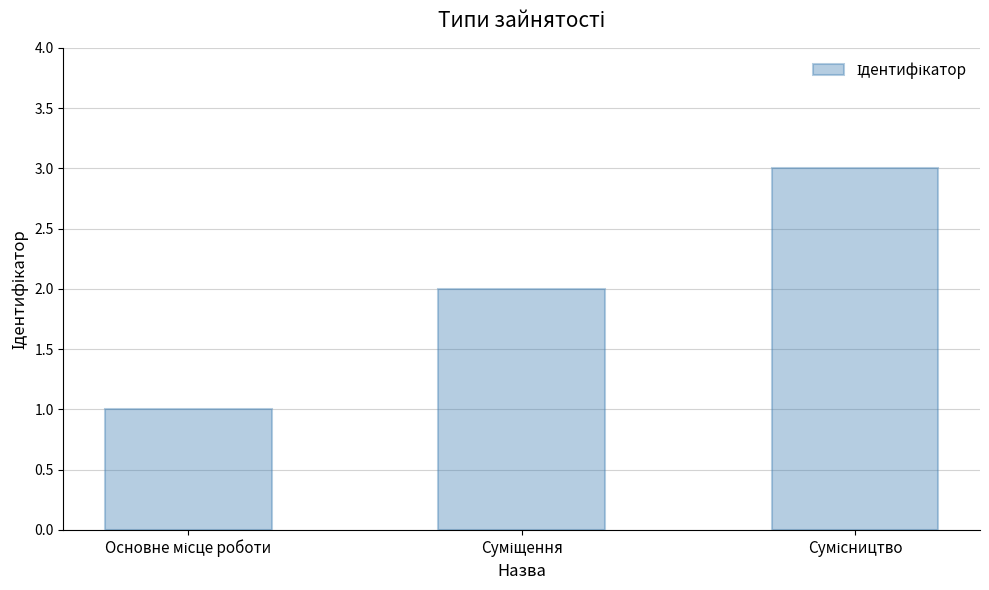

What is the maximum value shown in the chart?

3